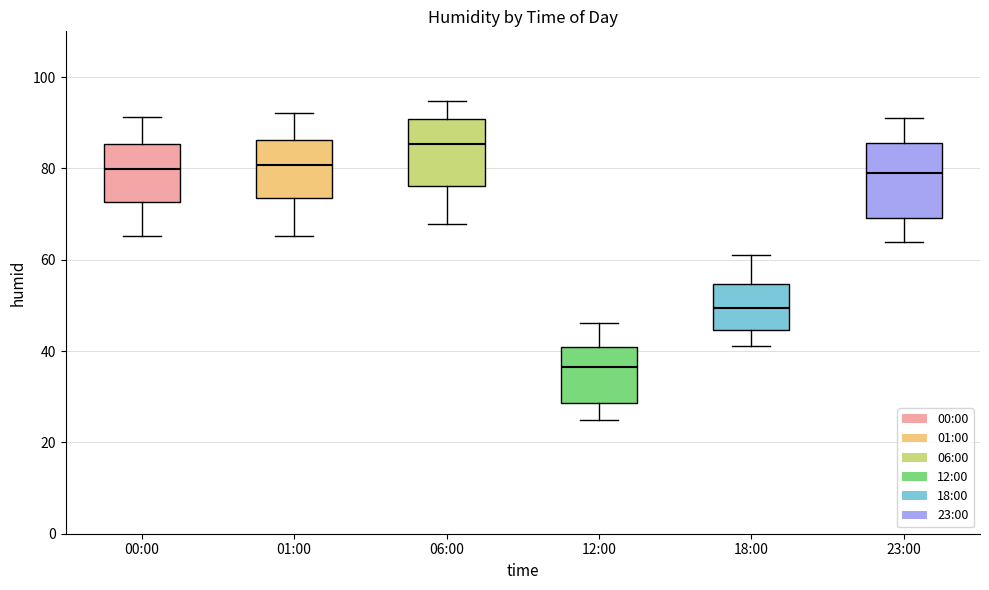

Which box has the highest median line?

06:00